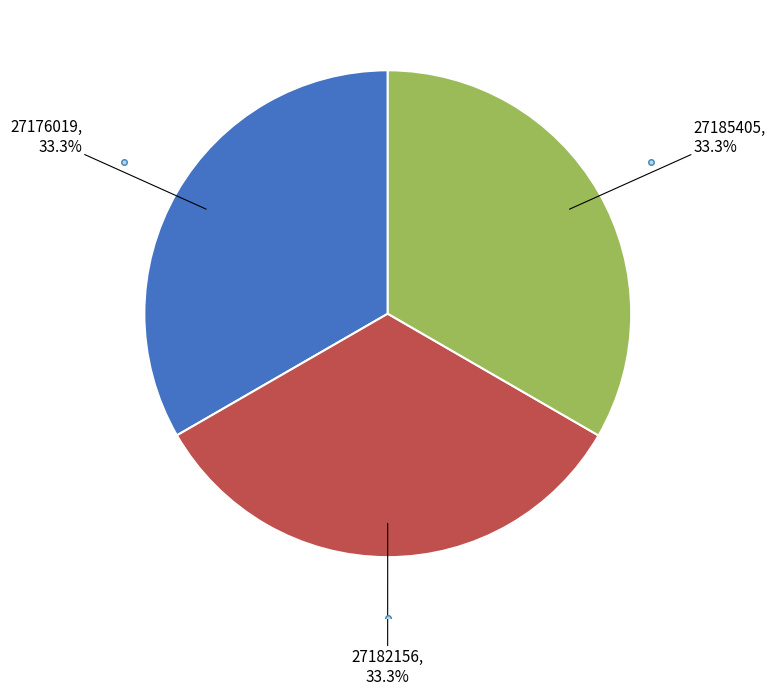

Is there any slice that represents more than half of the pie?

No